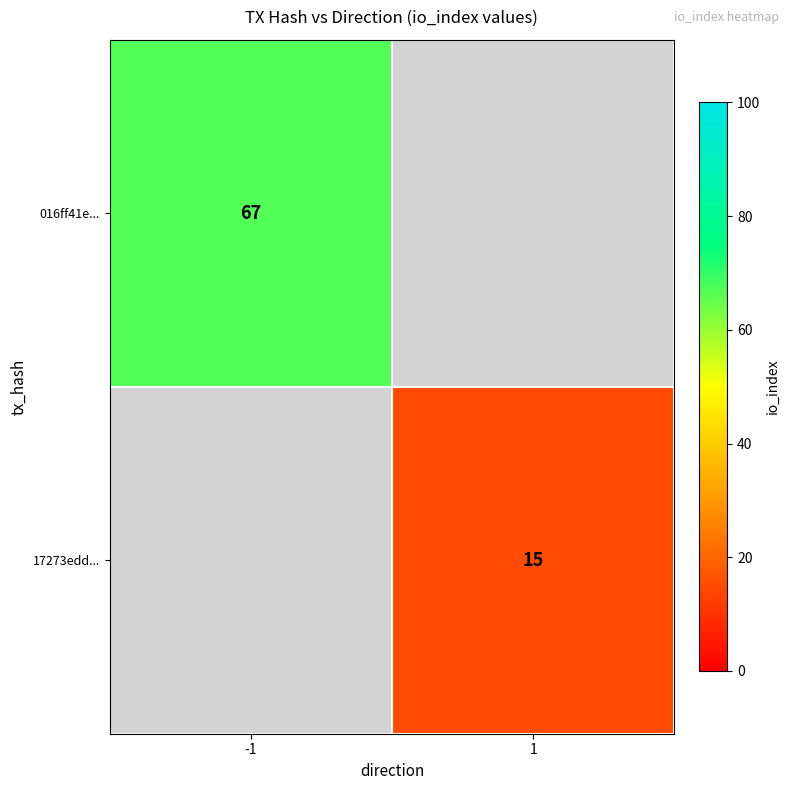

True or false: 016ff41e... has a value of 36 at -1.

False